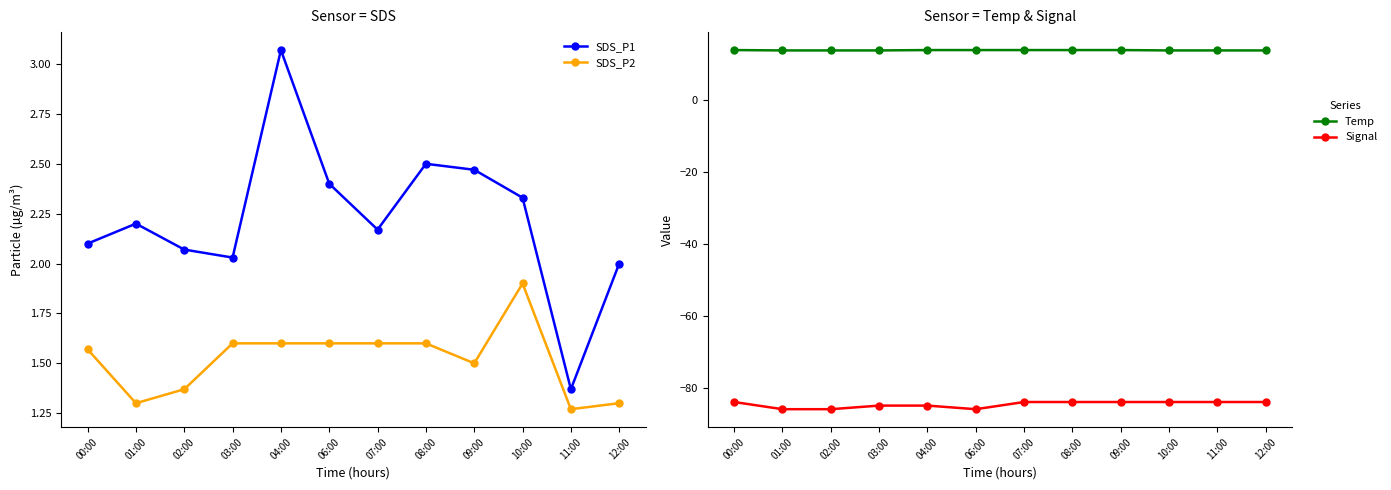

The SDS_P2 series shows 1.6 at 06:00. True or false?

True